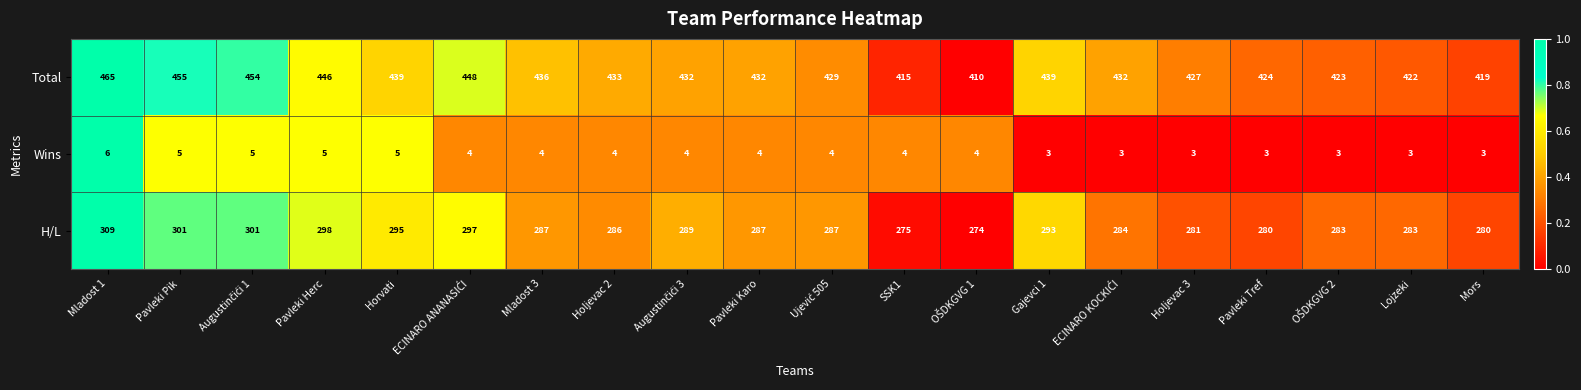

What is the sum of all H/L values?

5770